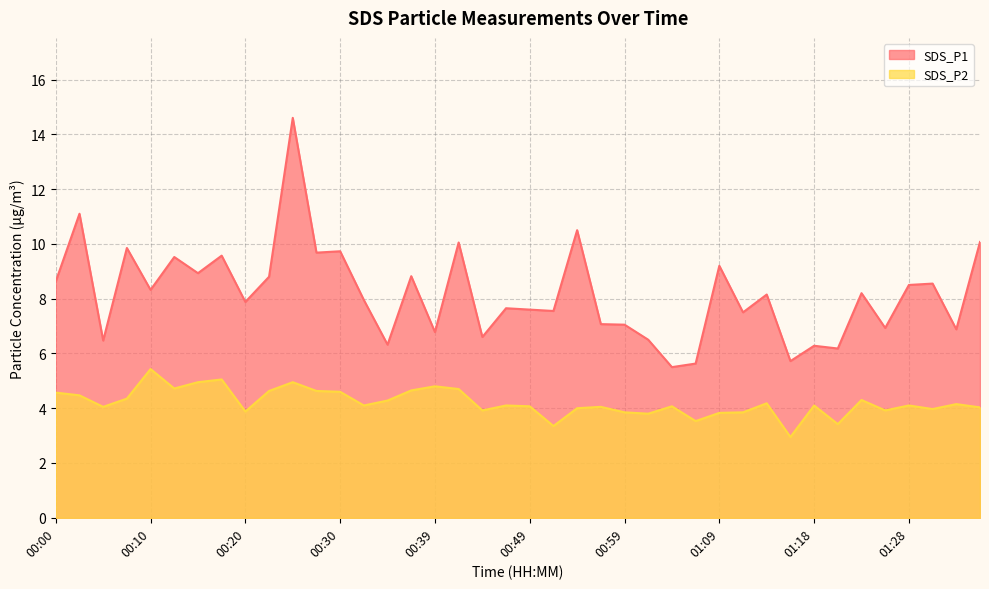

List the series in order of their peak value, lowest first.

SDS_P2, SDS_P1